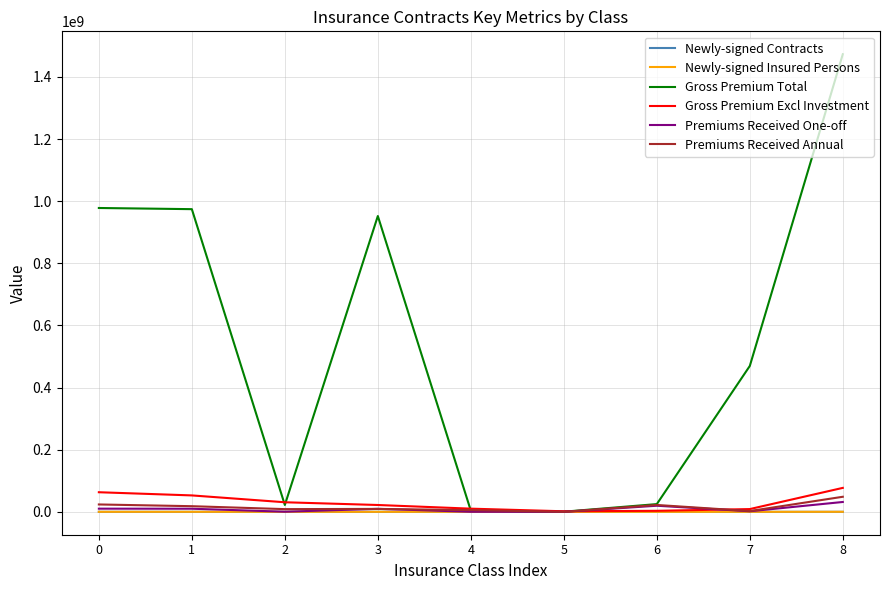

What is the total value across all series at 8?

1630640983.5